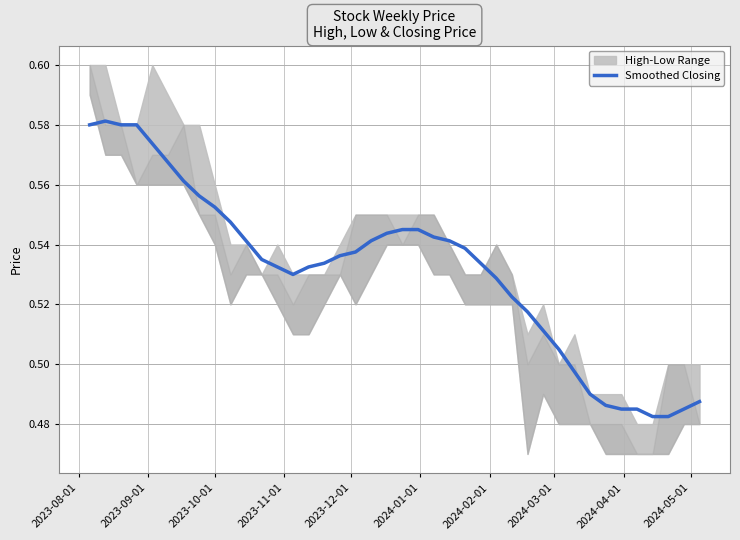

Reading right to left, list all the values displayed in this chart.

0.5	0.5	0.5	0.5	0.5	0.5	0.5	0.5	0.5	0.5	0.5	0.5	0.5	0.5	0.5	0.5	0.5	0.5	0.5	0.5	0.5	0.5	0.5	0.5	0.5	0.5	0.5	0.5	0.5	0.5	0.5	0.6	0.6	0.6	0.6	0.6	0.6	0.6	0.6	0.6